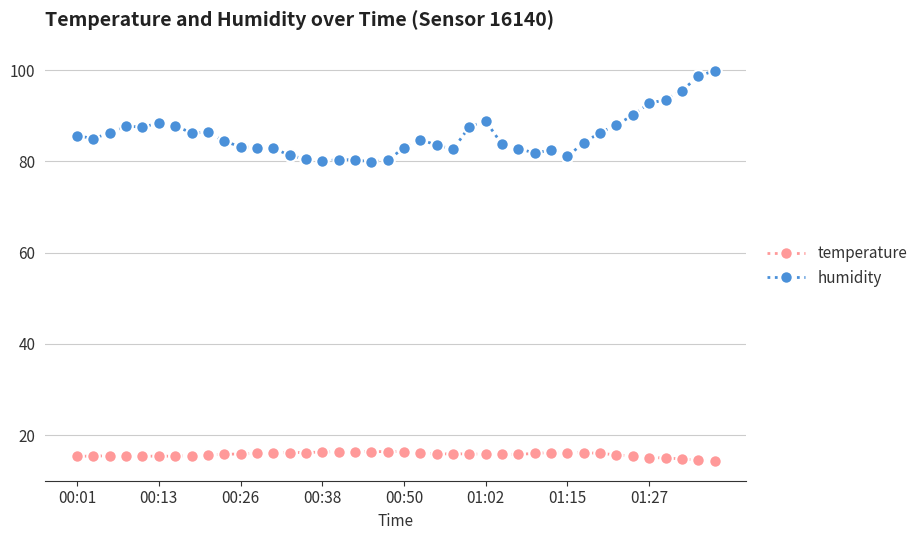

Rank the series by their maximum value, from lowest to highest.

temperature, humidity